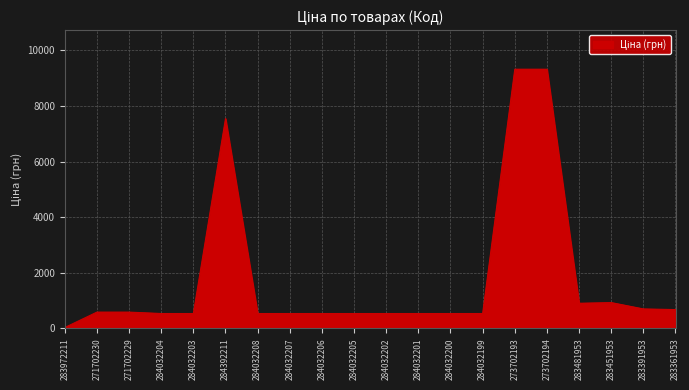

What is the average value?

1797.8